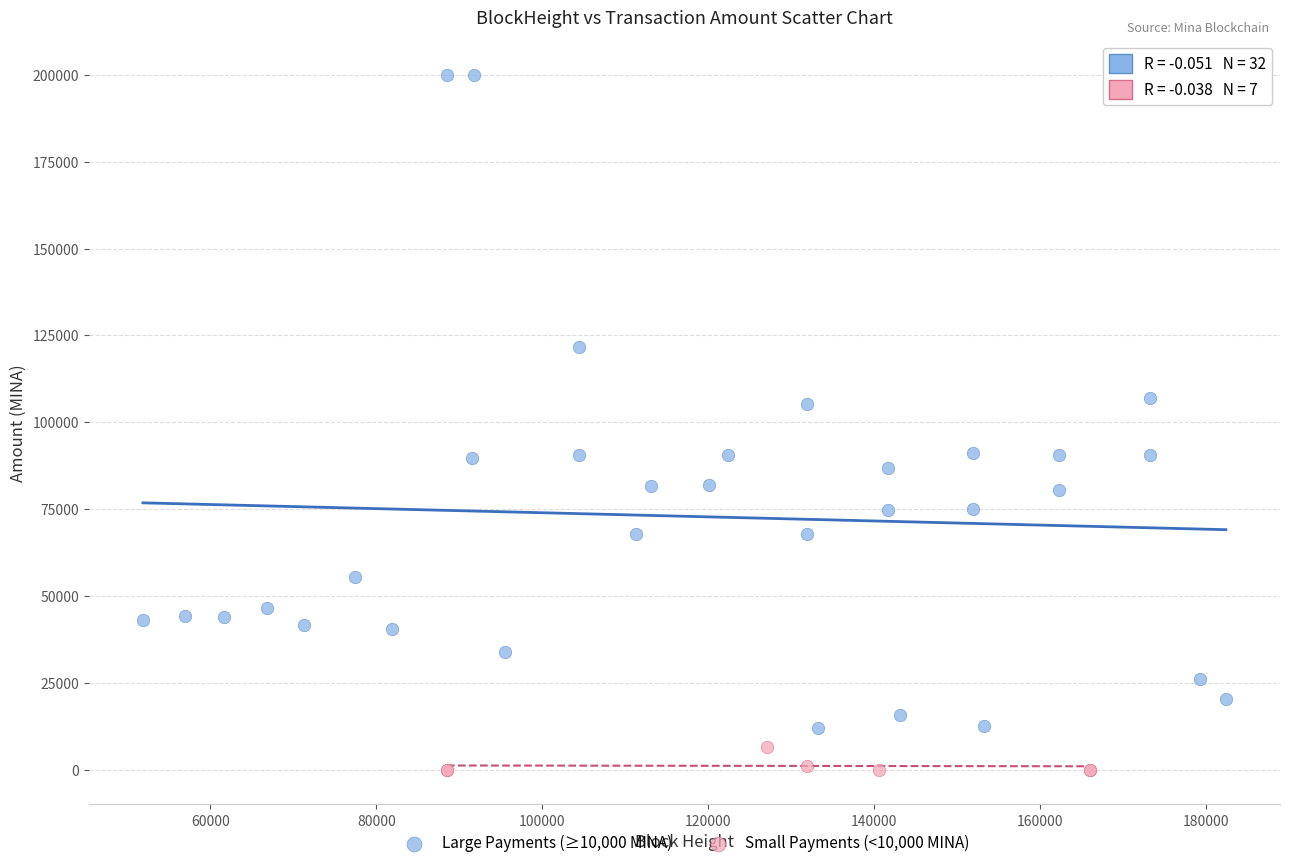

Which series reaches the maximum Y coordinate?

Large Payments (≥10,000 MINA)